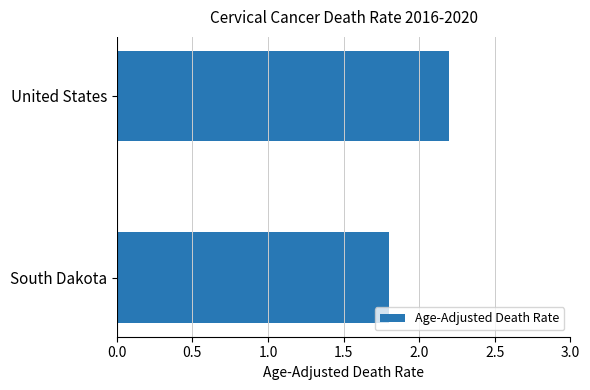

Where is the data nearest to the value 2?

South Dakota